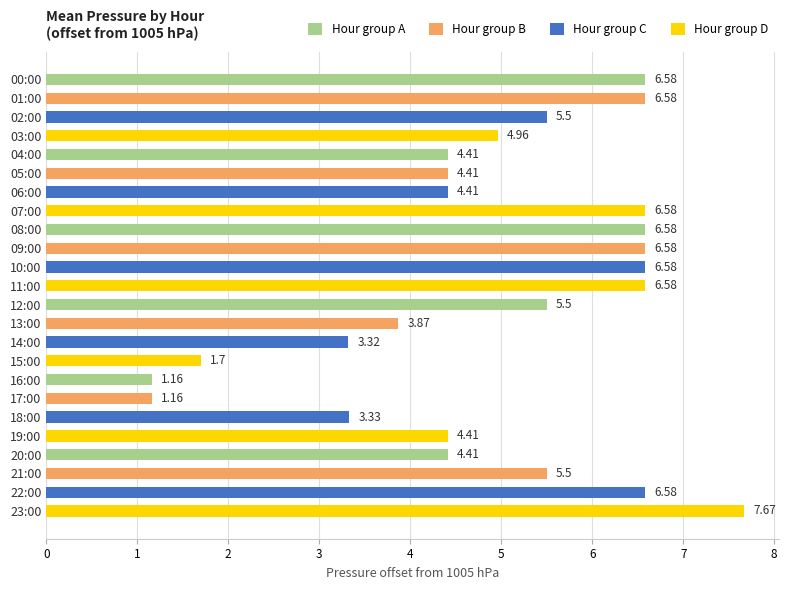

What is the average value?

4.9